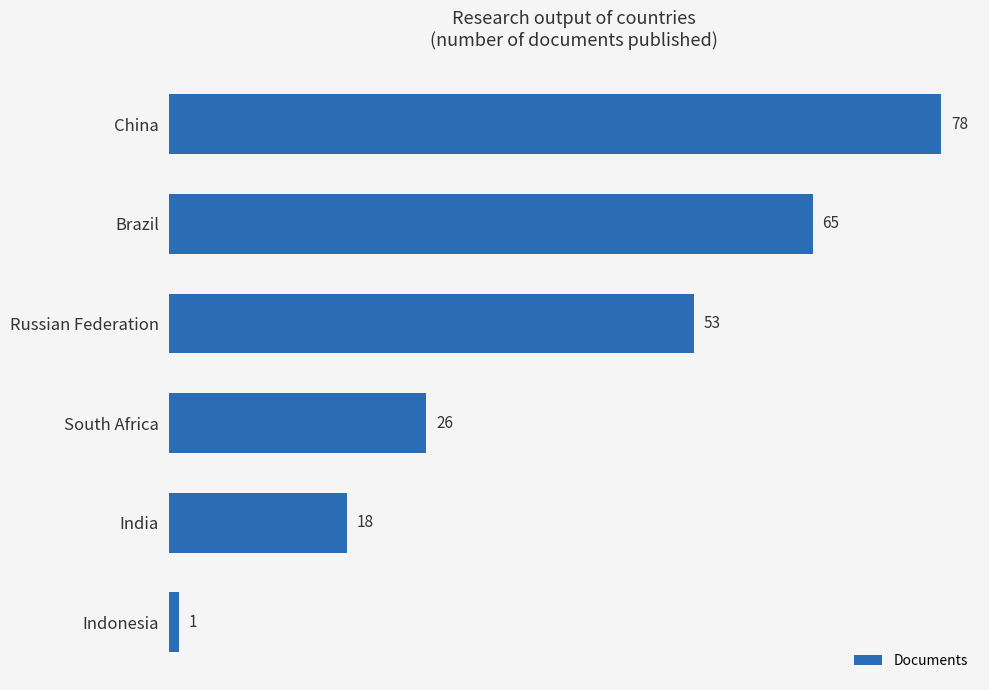

Reading bottom to top, list all the values displayed in this chart.

1	18	26	53	65	78